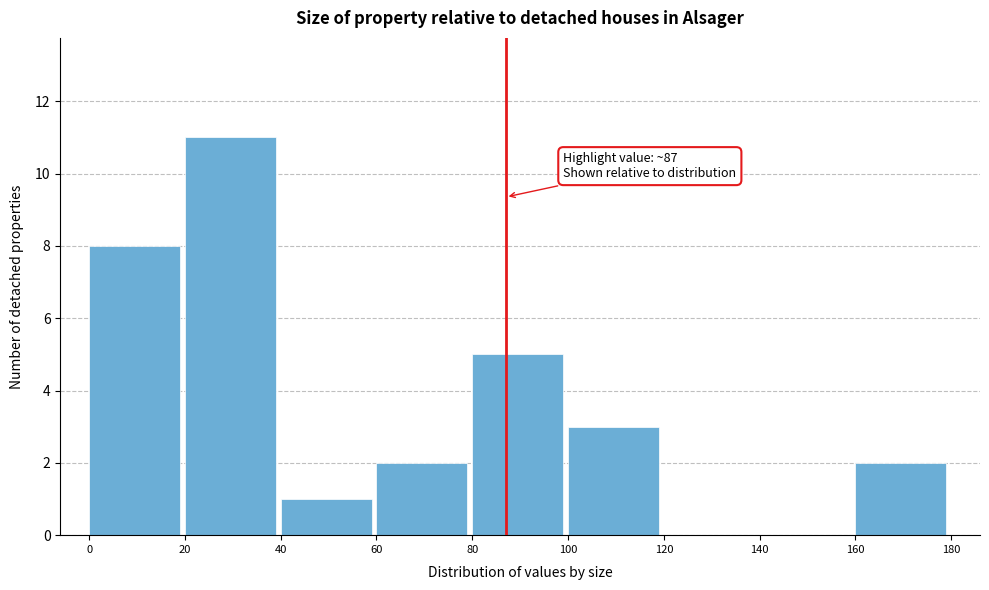

Over which range of the x-axis is the bar tallest?

20 to 40